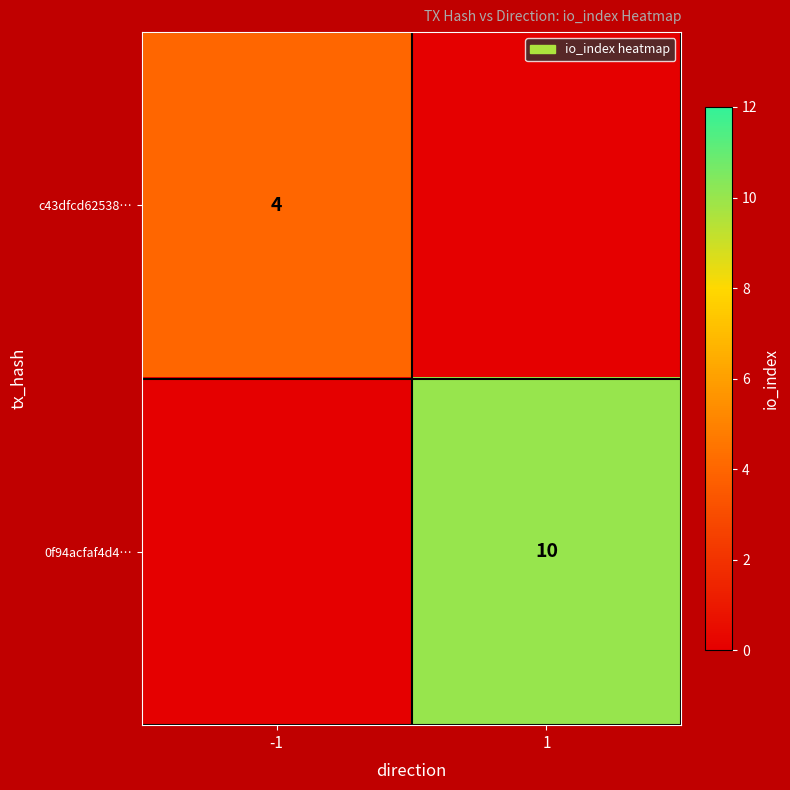

How many categories are shown in the chart?

2